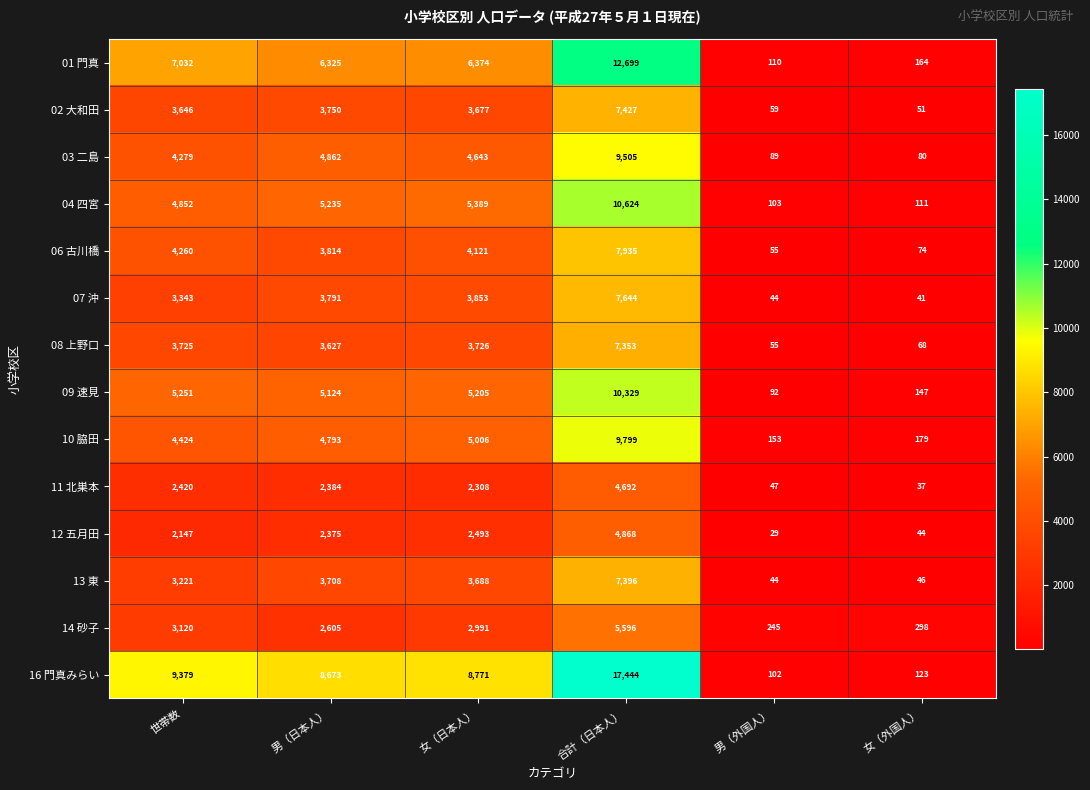

Which series has the widest spread of values?

16 門真みらい